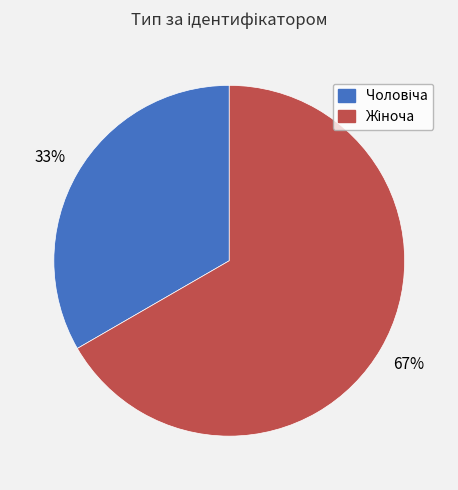

Does any single category account for the majority?

Yes